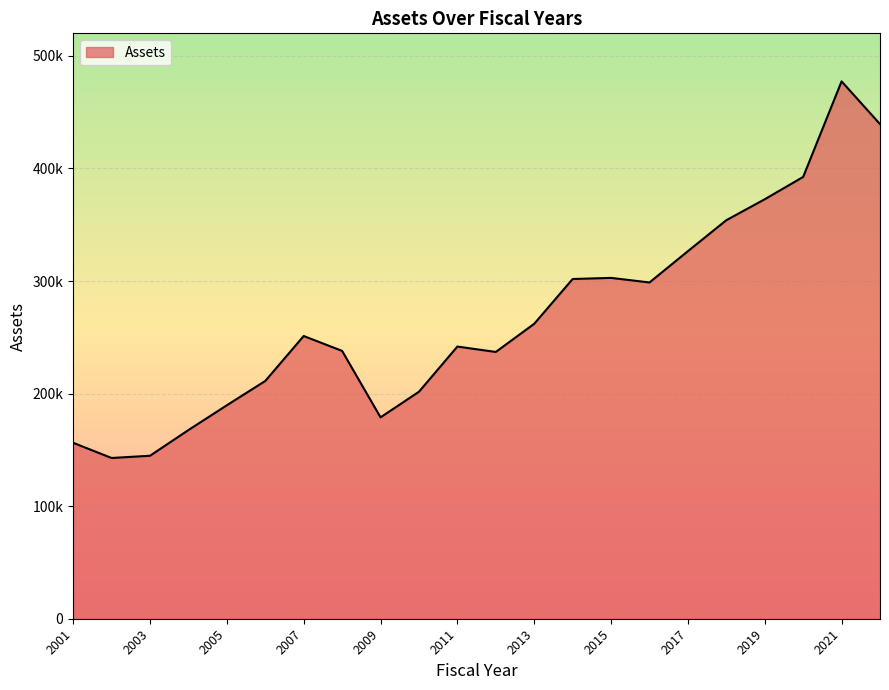

Rank the categories by value from highest to lowest.

2021, 2022, 2020, 2019, 2018, 2017, 2015, 2014, 2016, 2013, 2007, 2011, 2008, 2012, 2006, 2010, 2005, 2009, 2004, 2001, 2003, 2002